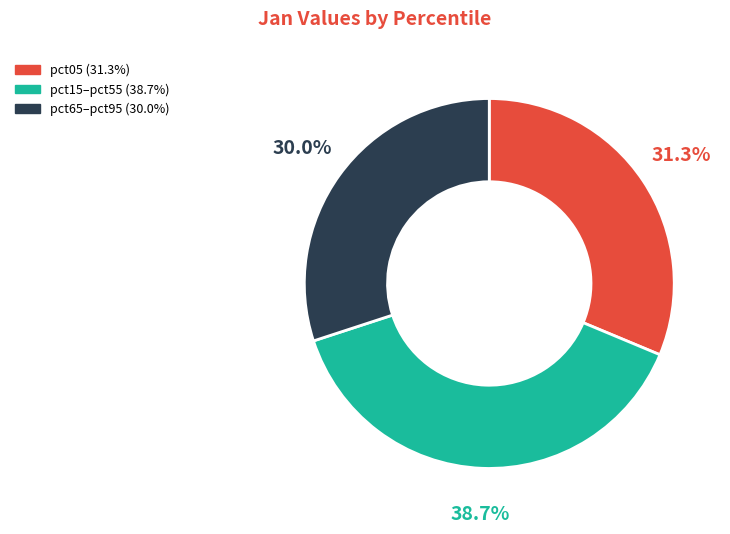

How many segments does this pie chart have?

3